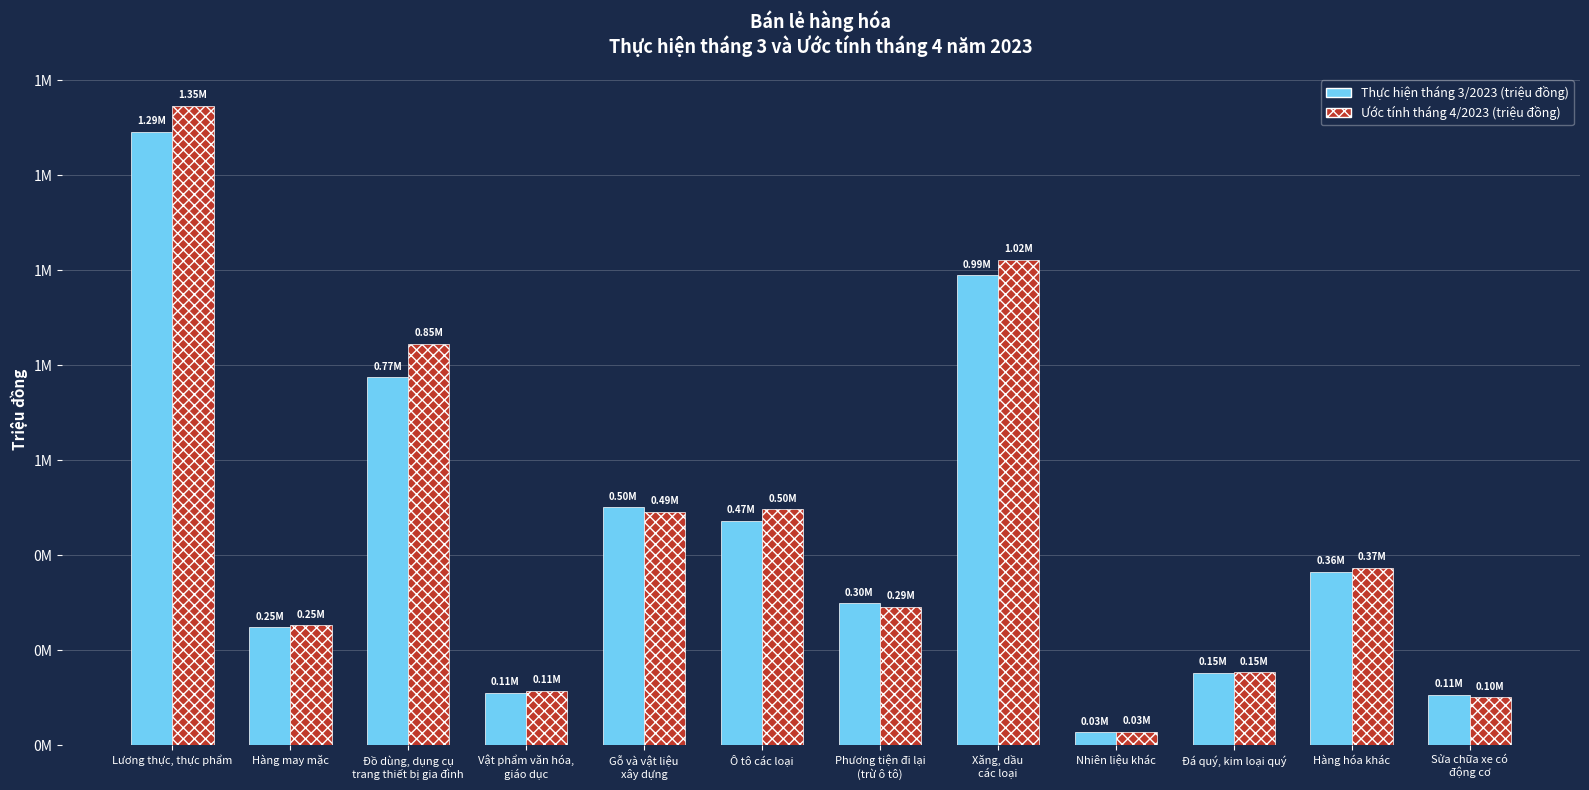

What are all the series names shown in the legend?

Thực hiện tháng 3/2023 (triệu đồng), Ước tính tháng 4/2023 (triệu đồng)